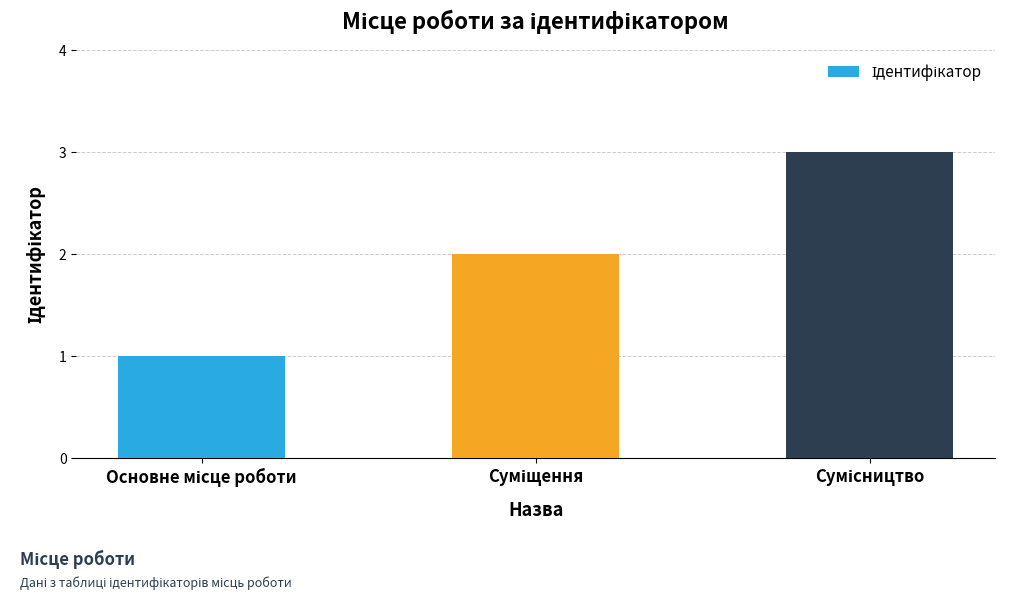

What is the sum of all values?

6